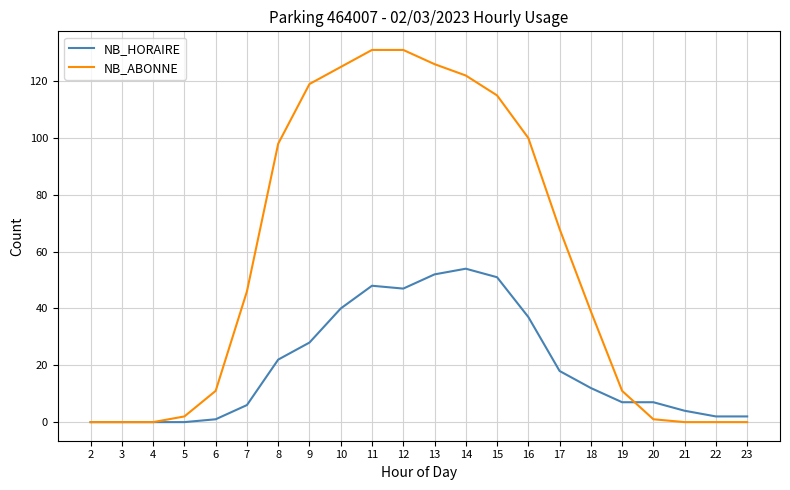

Reading left to right, list all the values displayed in this chart.

NB_HORAIRE: 2=0	3=0	4=0	5=0	6=1	7=6	8=22	9=28	10=40	11=48	12=47	13=52	14=54	15=51	16=37	17=18	18=12	19=7	20=7	21=4	22=2	23=2
NB_ABONNE: 2=0	3=0	4=0	5=2	6=11	7=46	8=98	9=119	10=125	11=131	12=131	13=126	14=122	15=115	16=100	17=68	18=39	19=11	20=1	21=0	22=0	23=0